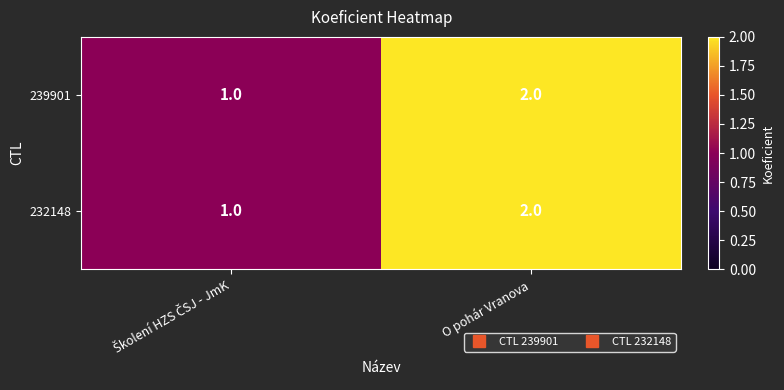

What is the sum of all 232148 values?

3